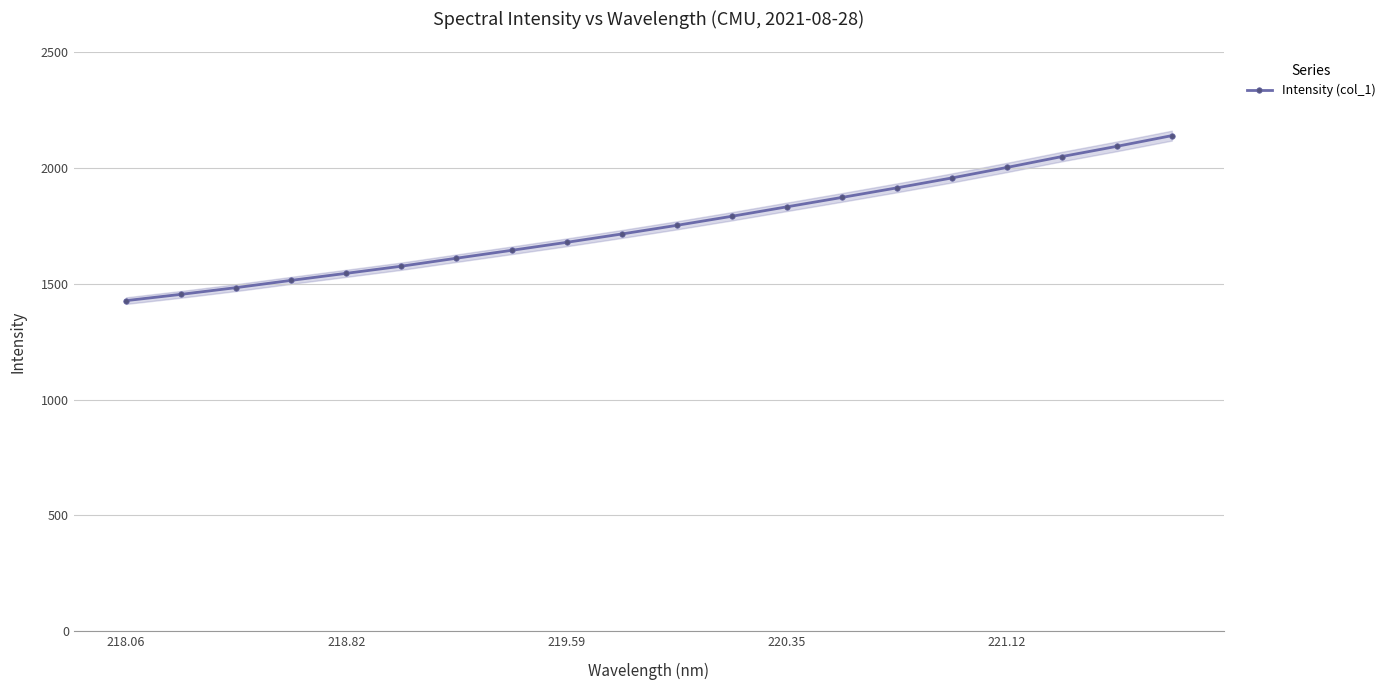

What is the sum of all values?

35067.1